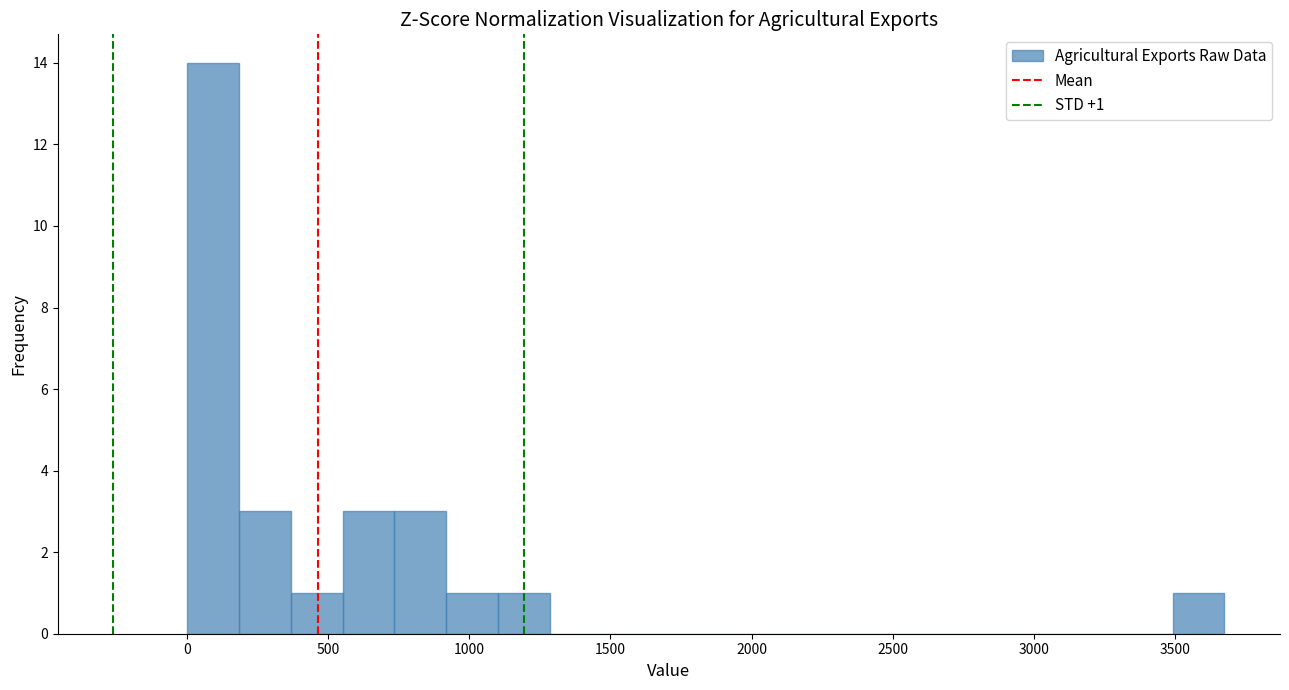

Read against the x-axis, roughly where is the centre of the tallest bar?

100